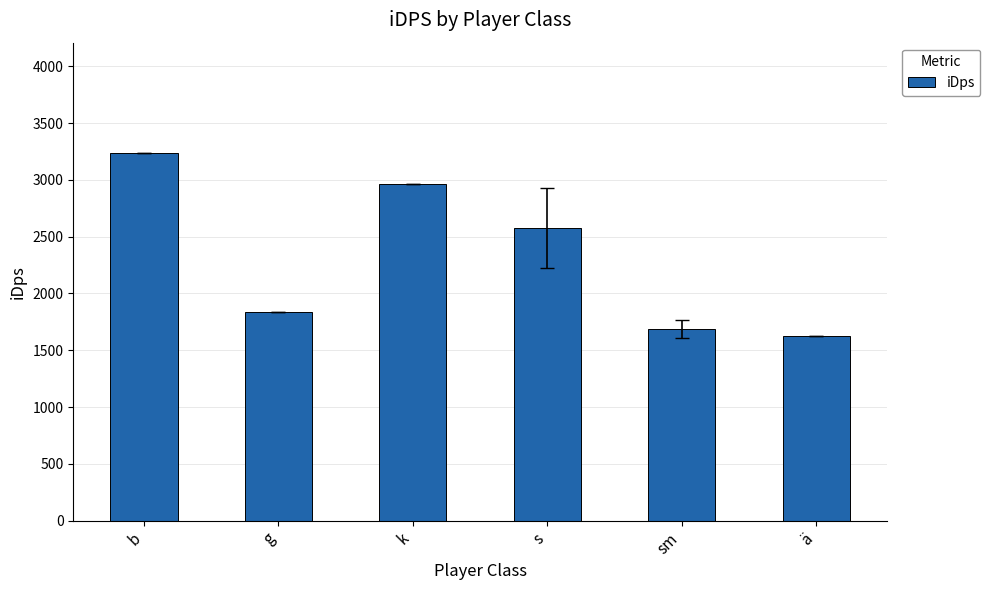

Rank the categories by value from highest to lowest.

b, k, s, g, sm, ä